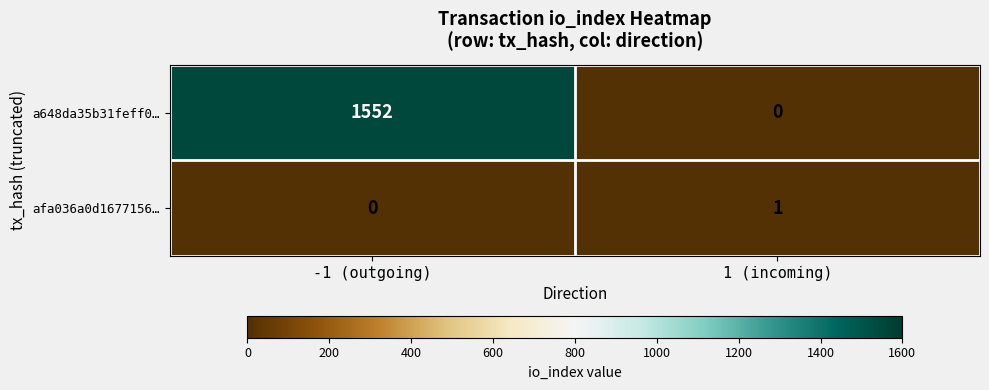

Reading left to right, transcribe all the data shown in this chart.

a648da35b31feff0…: -1 (outgoing)=1552	1 (incoming)=0
afa036a0d1677156…: -1 (outgoing)=0	1 (incoming)=1